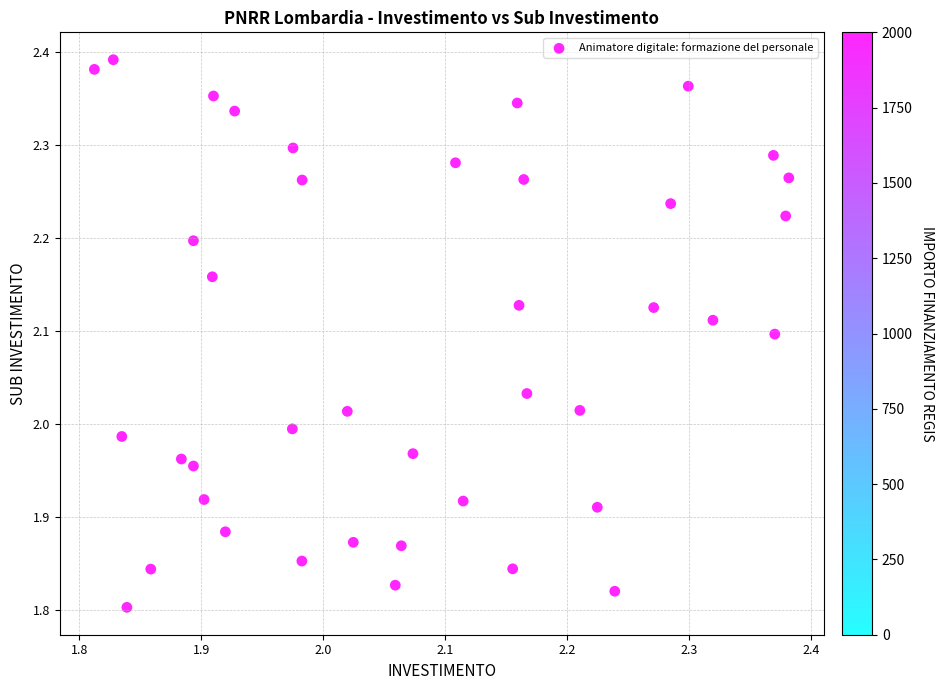

What is the range of Y values (max minus min)?

0.6